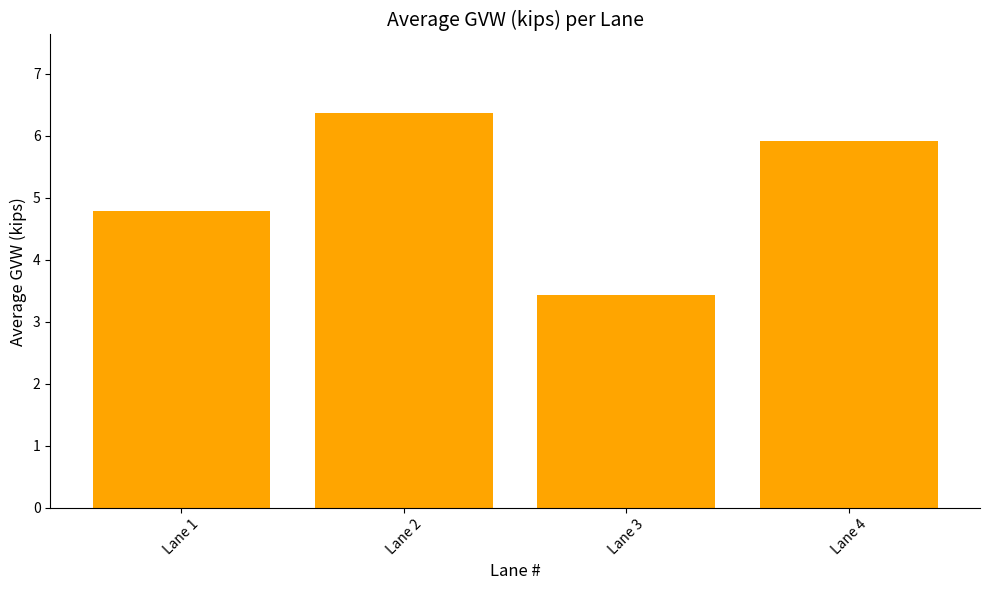

True or false: the data shows 6.4 at Lane 2.

True